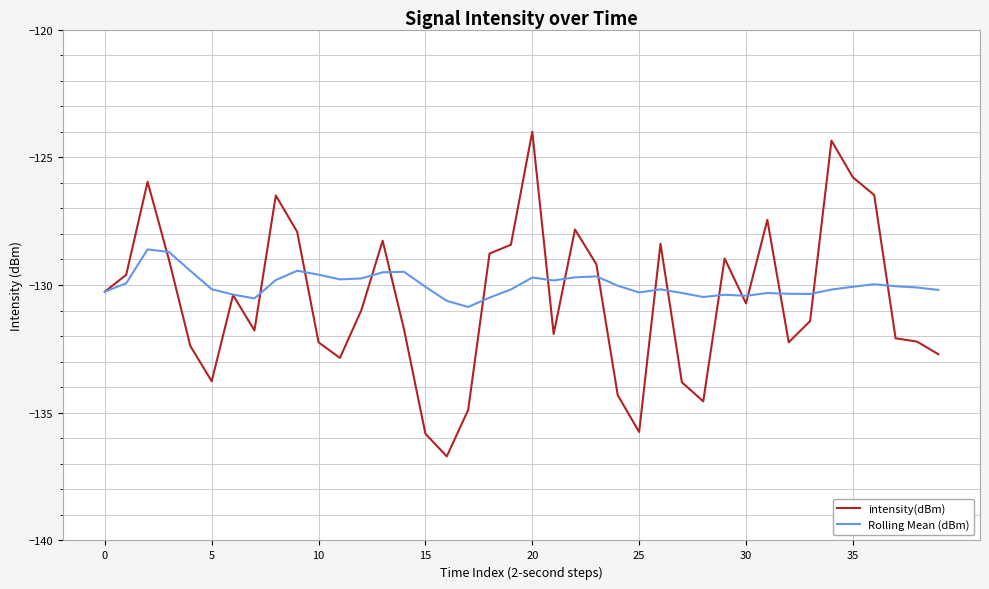

What is the greatest value displayed?

-124.0